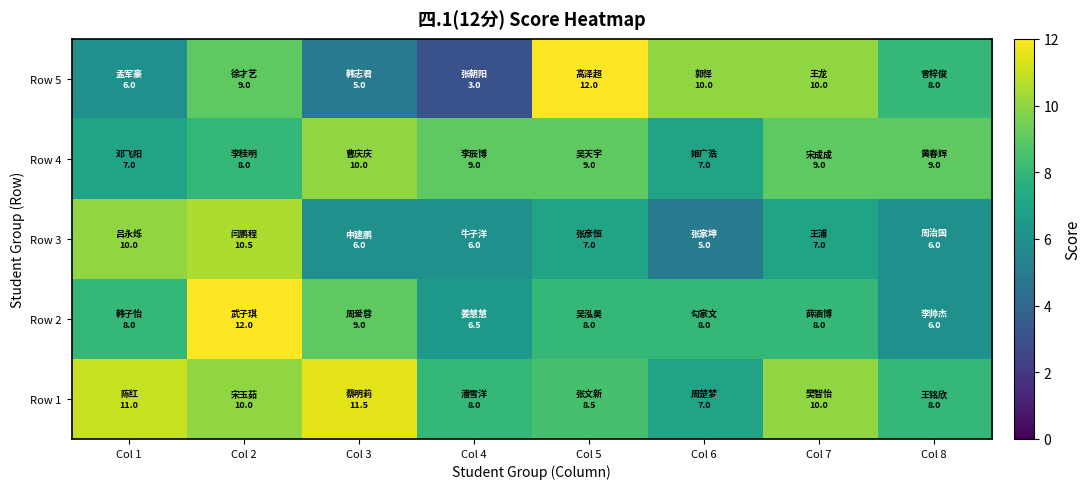

Rank the series at Col 4 from lowest to highest value.

Row 5, Row 3, Row 2, Row 1, Row 4